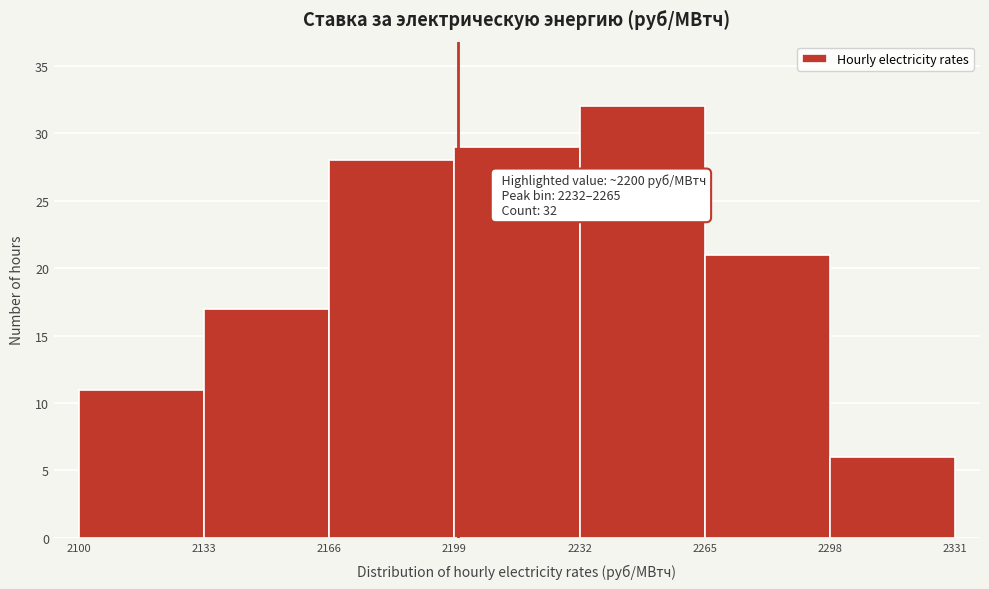

Which range on the x-axis has the tallest bar?

2232 to 2265